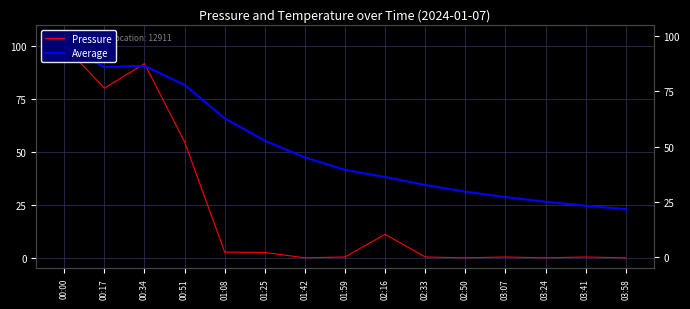

Rank the series by their maximum value, from highest to lowest.

Pressure, Average